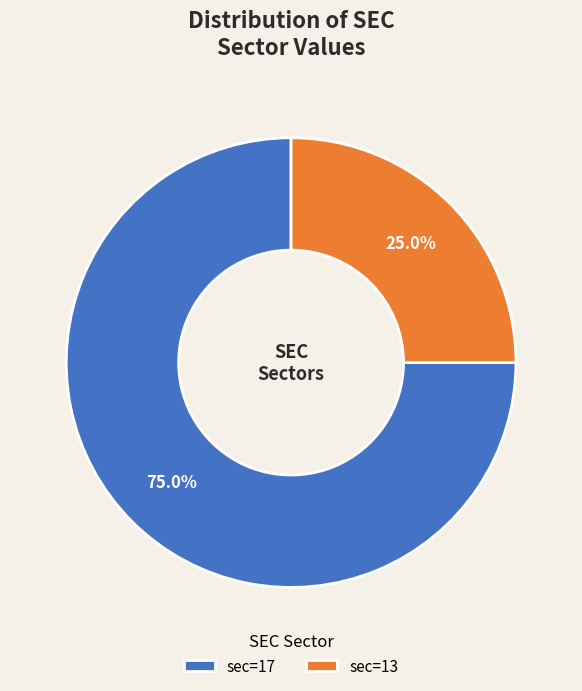

Which has a higher value, sec=17 or sec=13?

sec=17